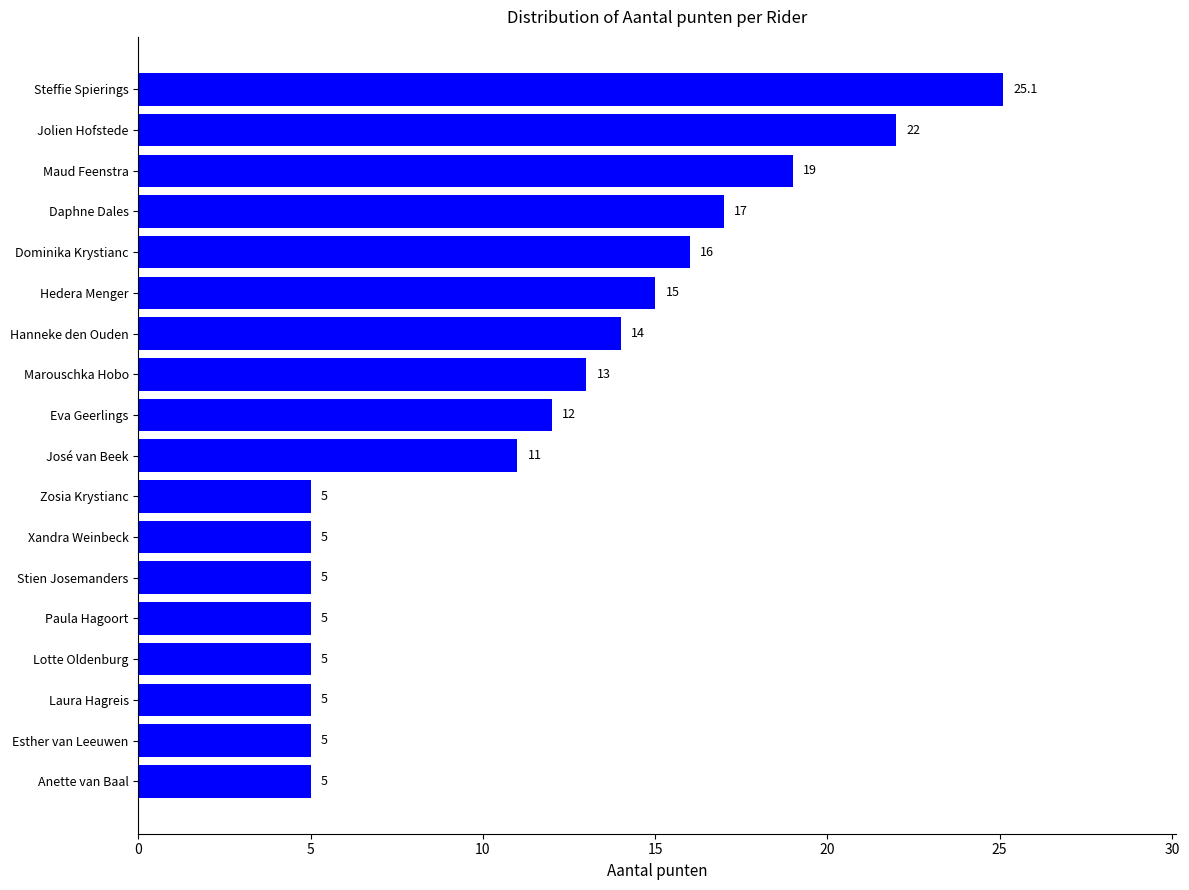

Between Eva Geerlings and Hedera Menger, which is larger?

Hedera Menger